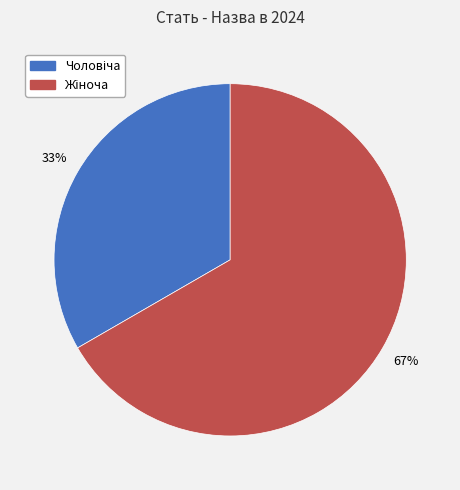

To the nearest percent, what is the average slice percentage?

50%